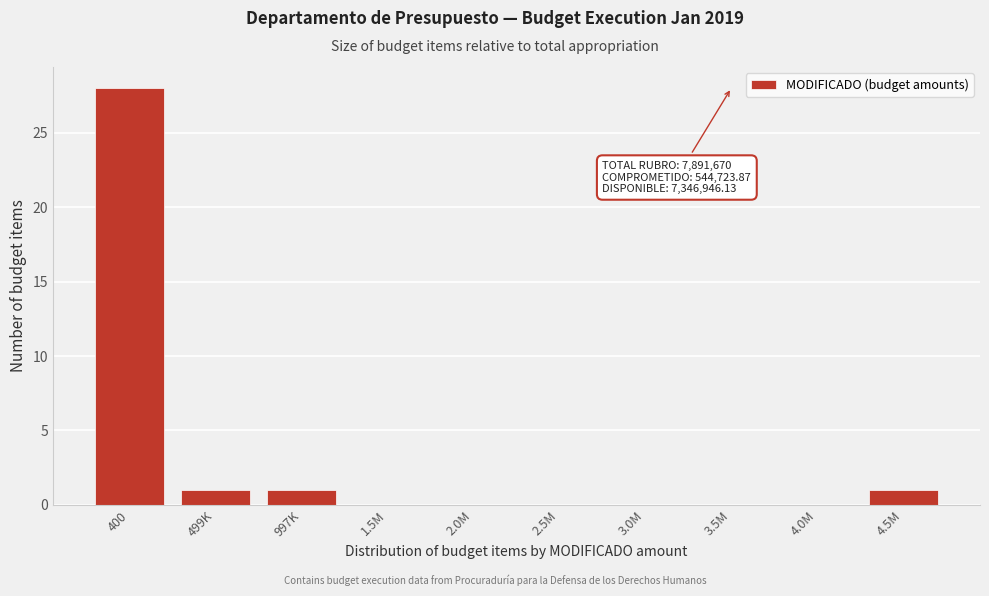

Reading left to right, extract all data points from this chart.

400=28	499K=1	997K=1	1.5M=0	2.0M=0	2.5M=0	3.0M=0	3.5M=0	4.0M=0	4.5M=1